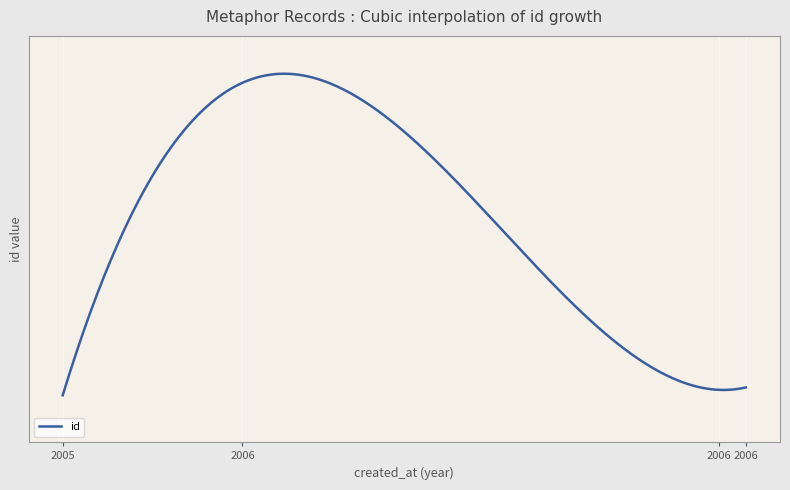

Does the chart display data point markers on the line(s)?

No